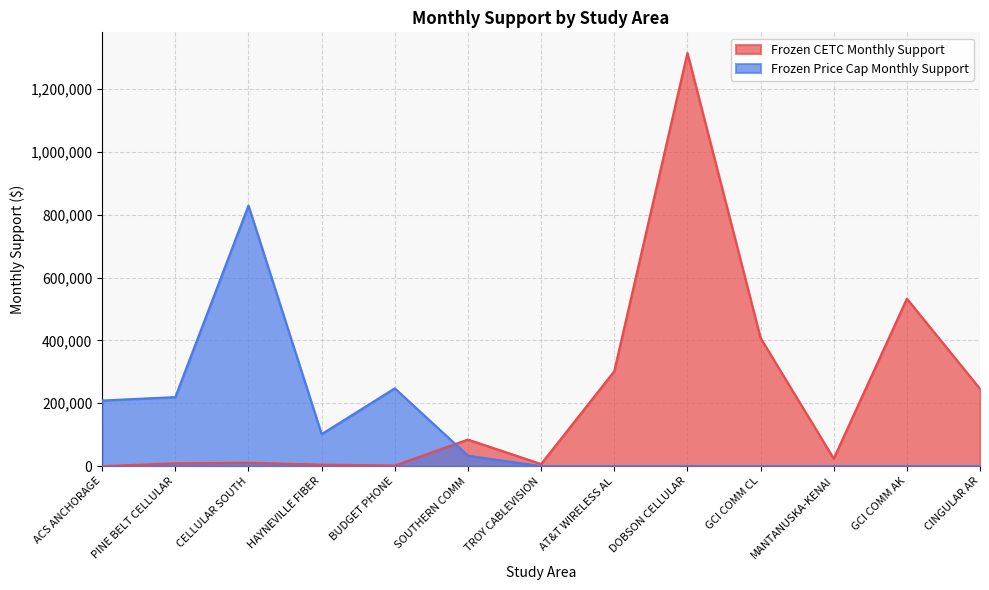

List the labels in order of Frozen Price Cap Monthly Support value, smallest first.

TROY CABLEVISION, AT&T WIRELESS AL, DOBSON CELLULAR, GCI COMM CL, MANTANUSKA-KENAI, GCI COMM AK, CINGULAR AR, SOUTHERN COMM, HAYNEVILLE FIBER, ACS ANCHORAGE, PINE BELT CELLULAR, BUDGET PHONE, CELLULAR SOUTH